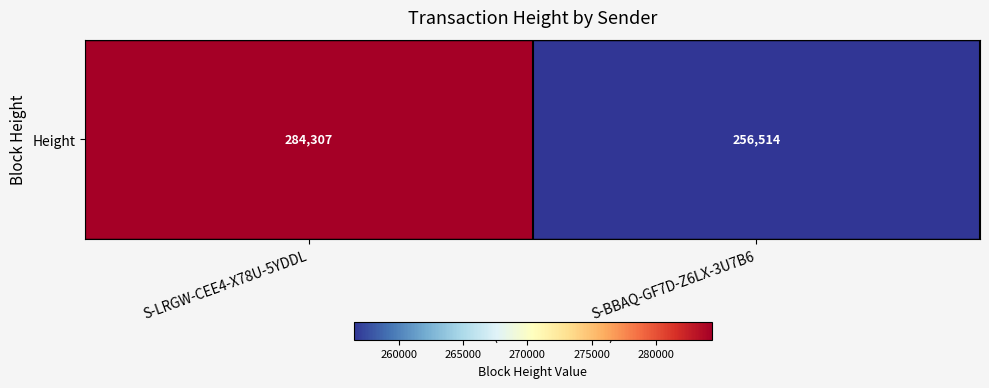

What is the minimum value shown in the chart?

256514